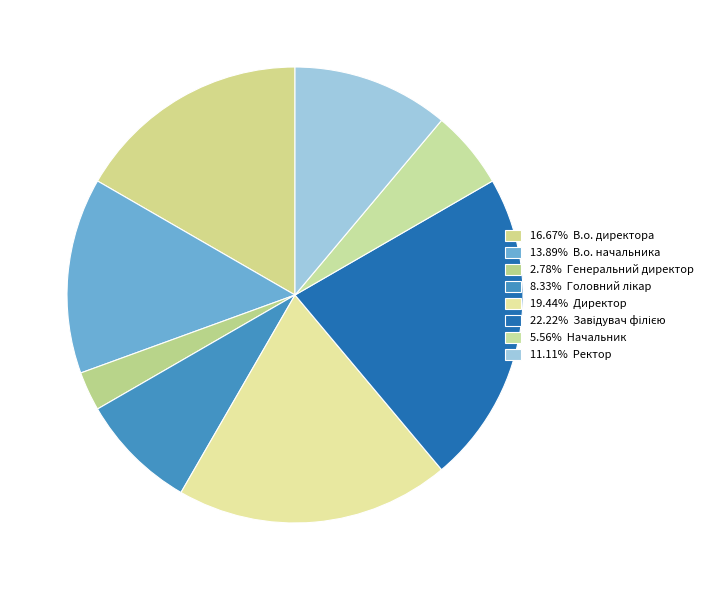

How many slices are in this pie chart?

8